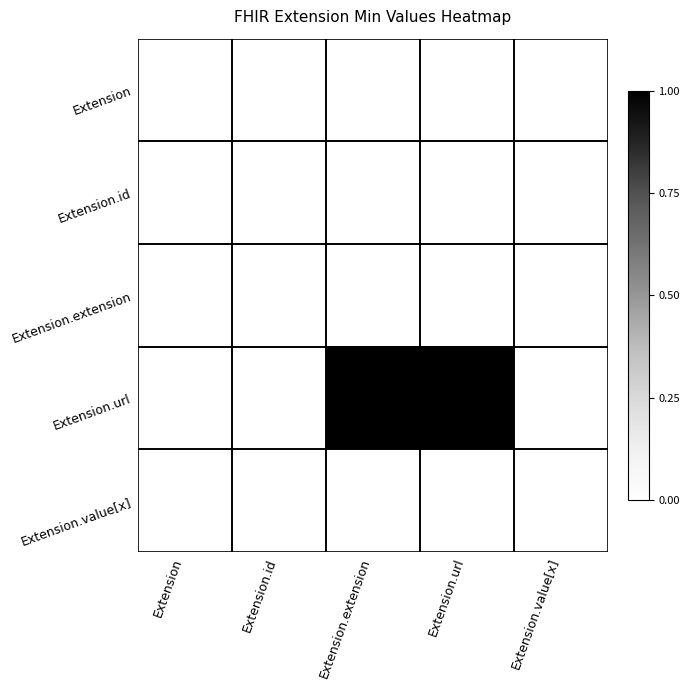

At which category is the sum across all series the highest?

Extension.extension